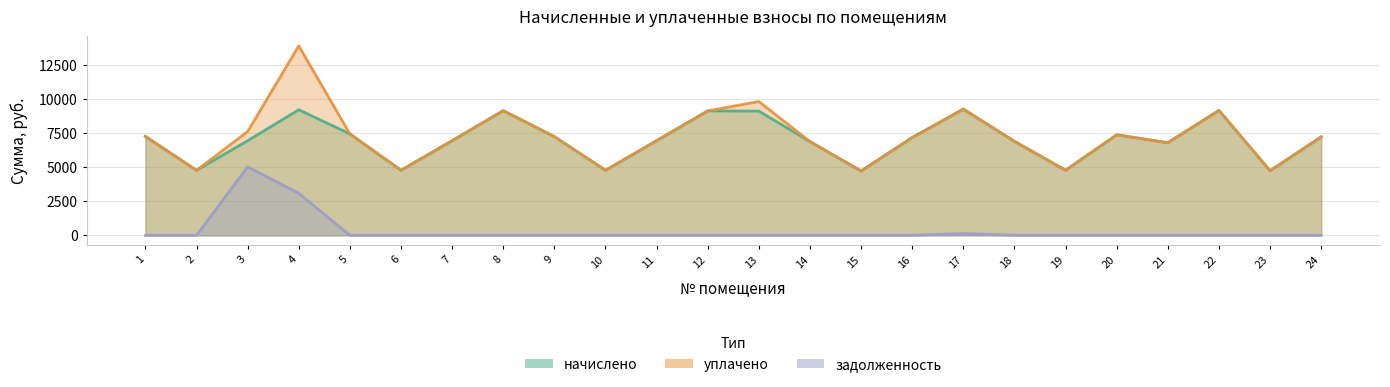

Rank the series by their maximum value, from highest to lowest.

уплачено, начислено, задолженность